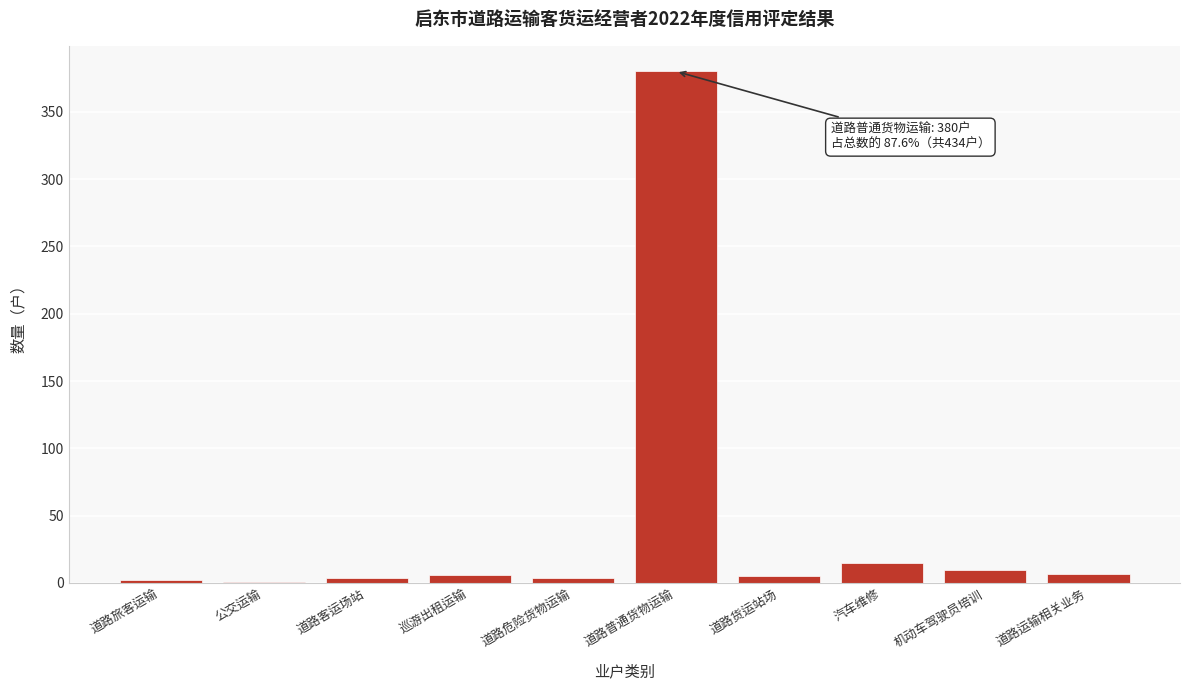

What is the sum of all values?

434